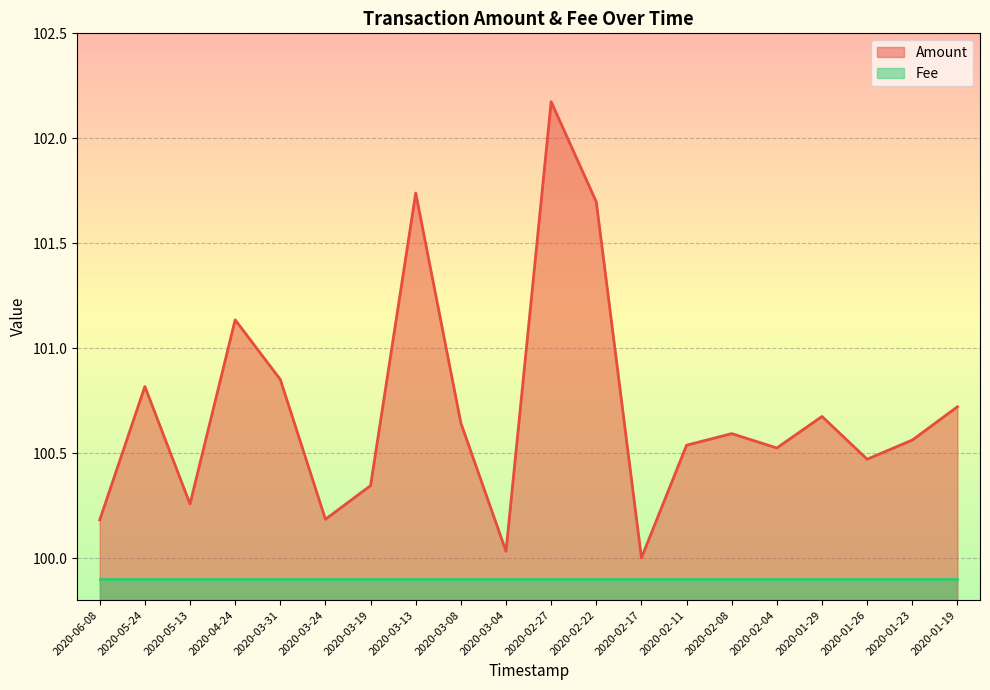

The value at 2020-05-13 is 158.3. True or false?

False